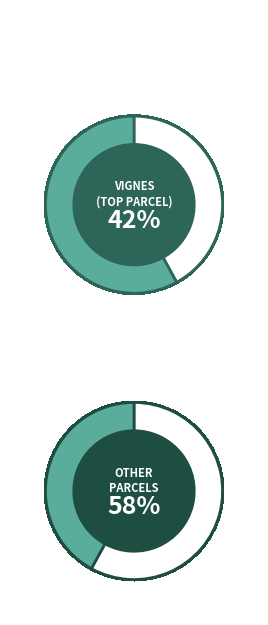

To the nearest percent, what portion does 2020-113005 (VI) represent?

42%